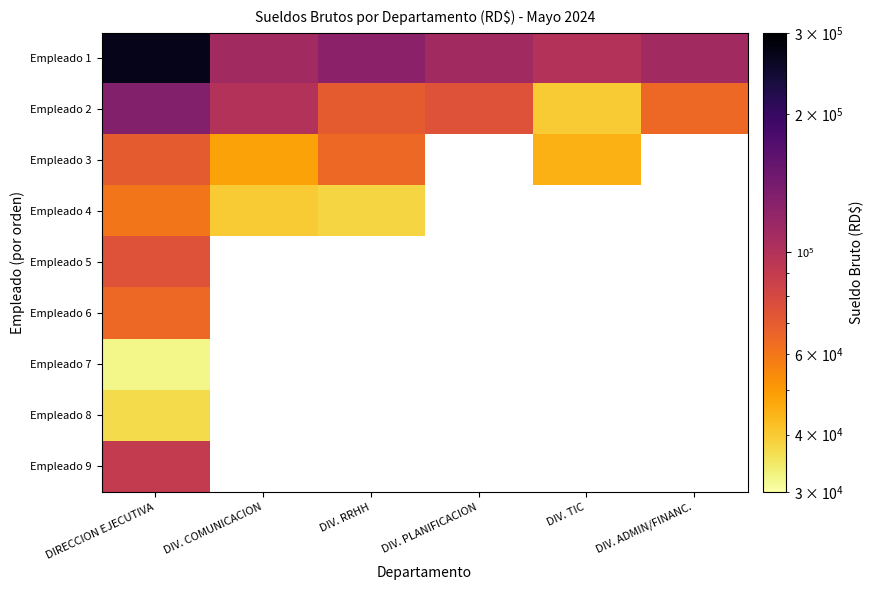

At which label does Empleado 6 reach its peak?

DIRECCION EJECUTIVA